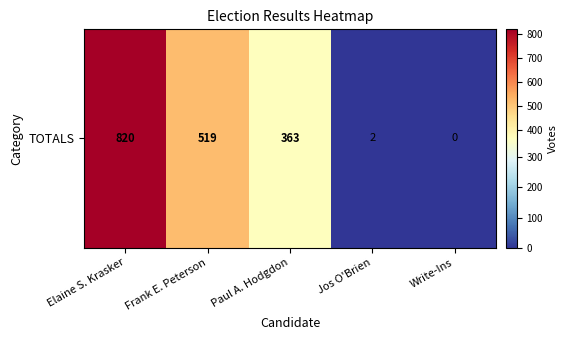

How many categories are shown in the chart?

5